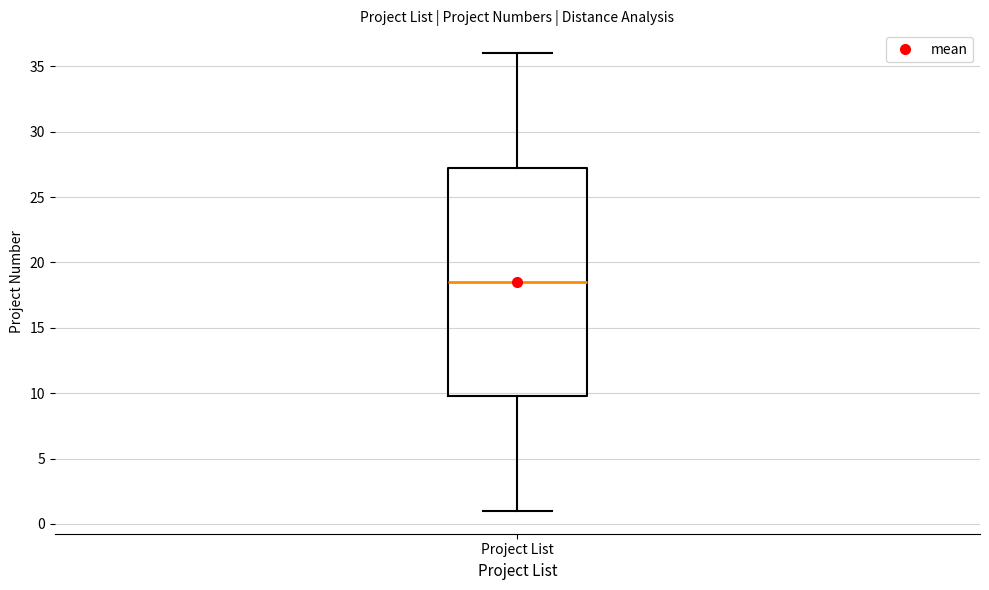

Transcribe this box plot: give where the median line is, the range the box spans, and where the two whiskers end, as read against the y-axis. The values are not printed on the chart, so give them approximately, as read against the axis.

median 18.5, box 10.0 to 27.5, whiskers 1.0 to 36.0